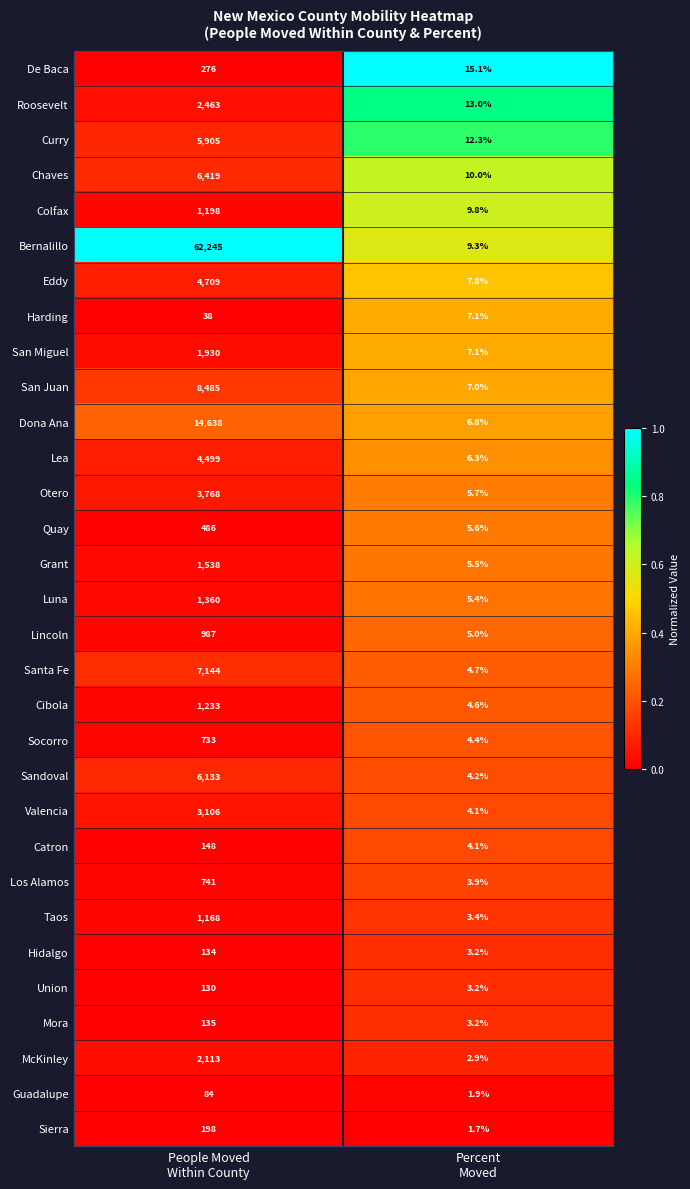

What is the greatest value displayed?

62245.0